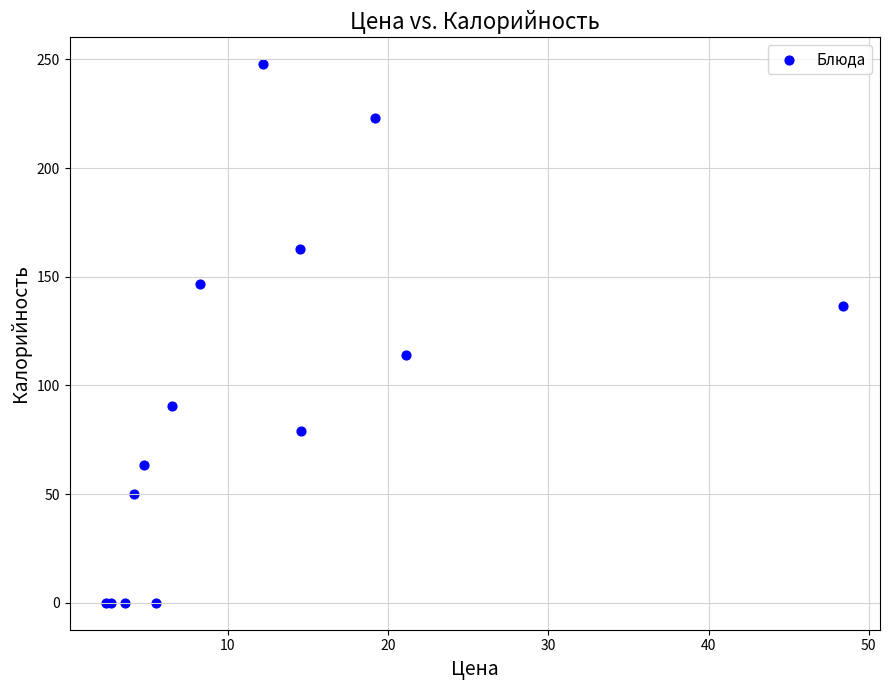

What Y value in the scatter plot is closest to 123?

114.1